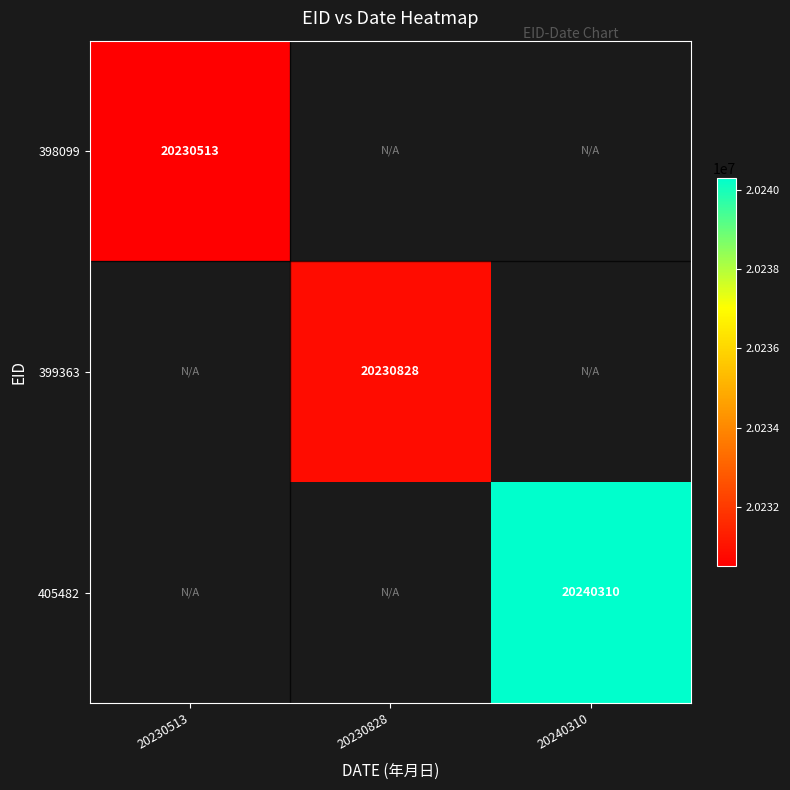

What value does the 398099 series have at 20230513?

20230513.0